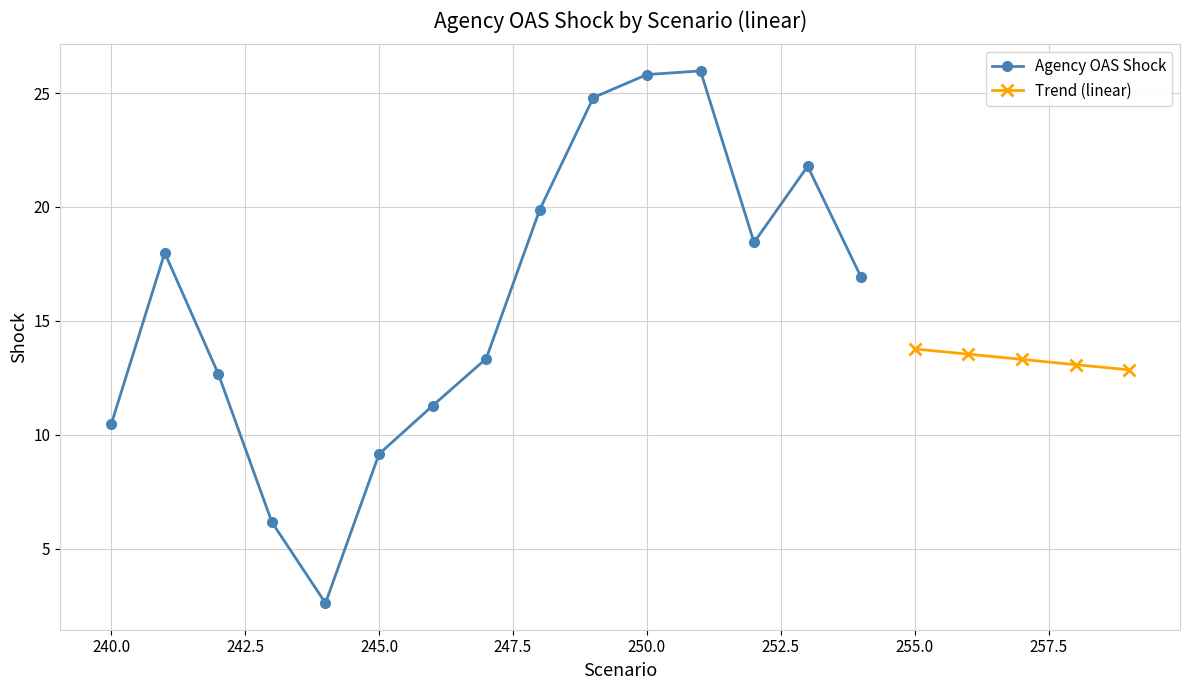

What is the maximum value shown in the chart?

26.0